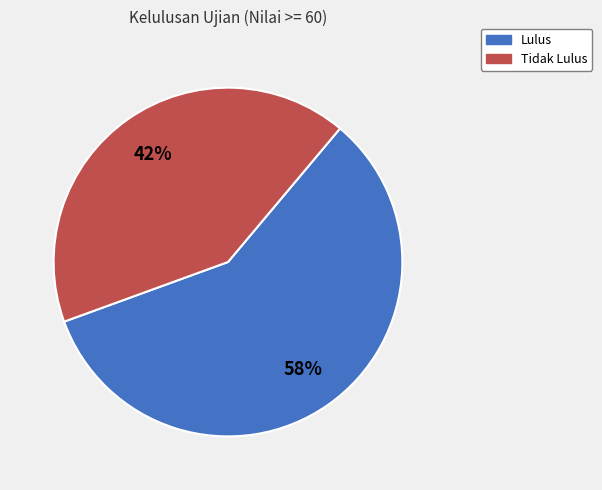

Do Lulus and Tidak Lulus together represent more than half of the pie?

Yes